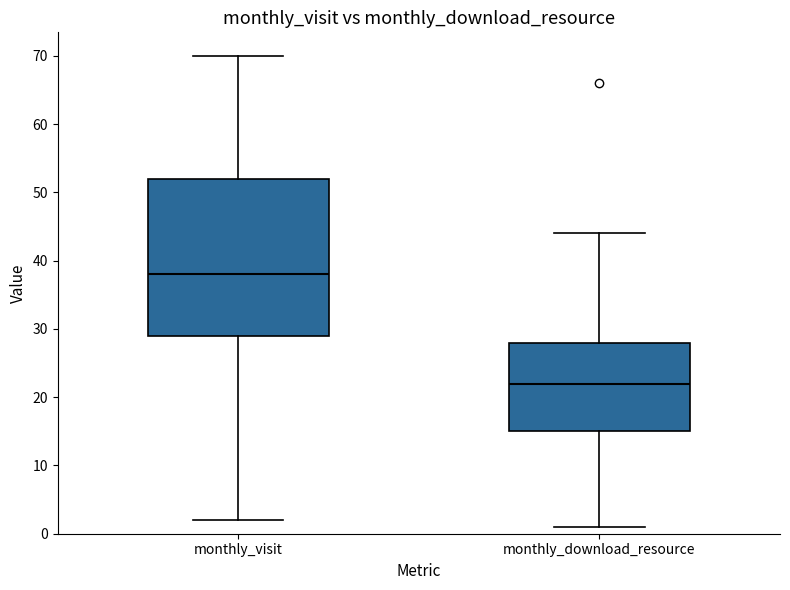

Which box is the tallest, from its lower edge to its upper edge?

monthly_visit